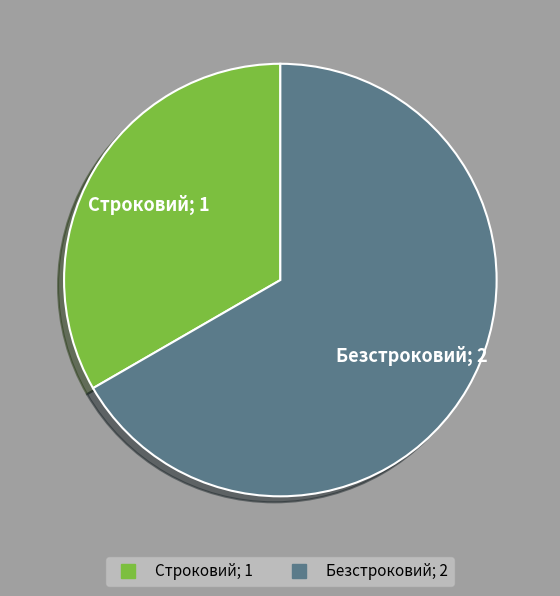

What is the smallest slice in the pie chart?

Строковий